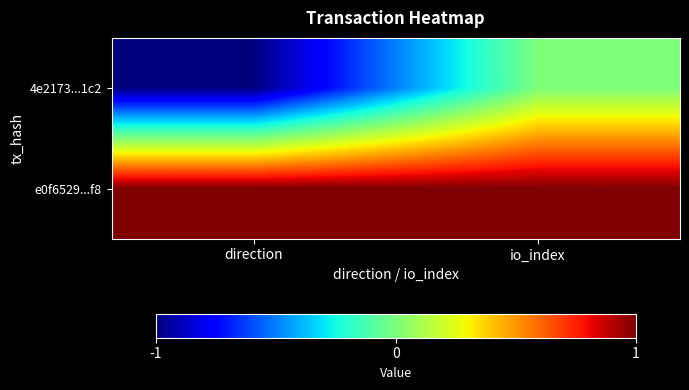

Which has a higher value, direction or io_index?

io_index